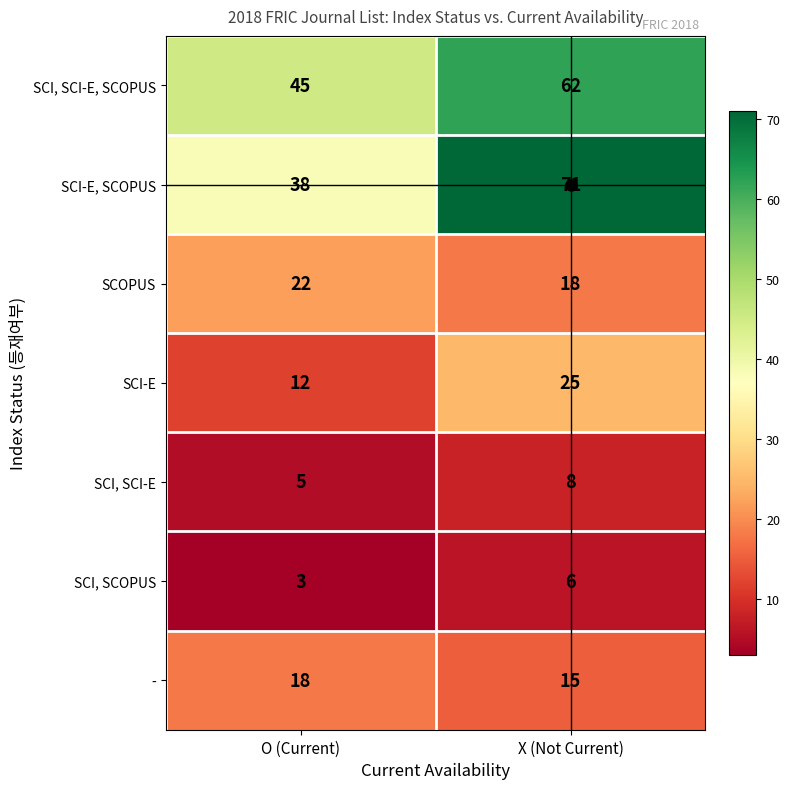

Where is SCI-E nearest to the value 18?

O (Current)